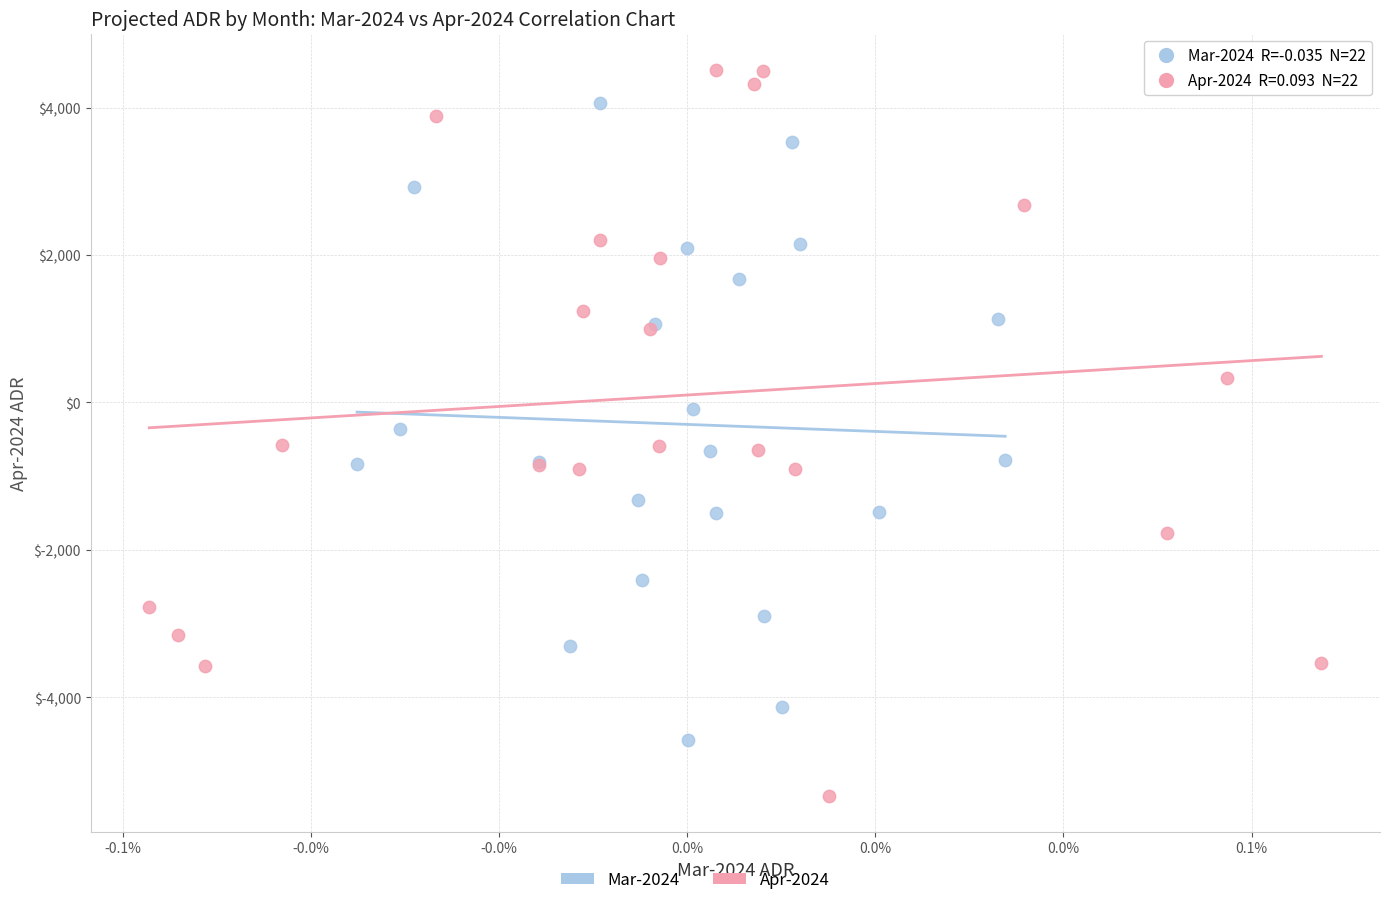

Which series has the largest Y range (max minus min)?

Apr-2024